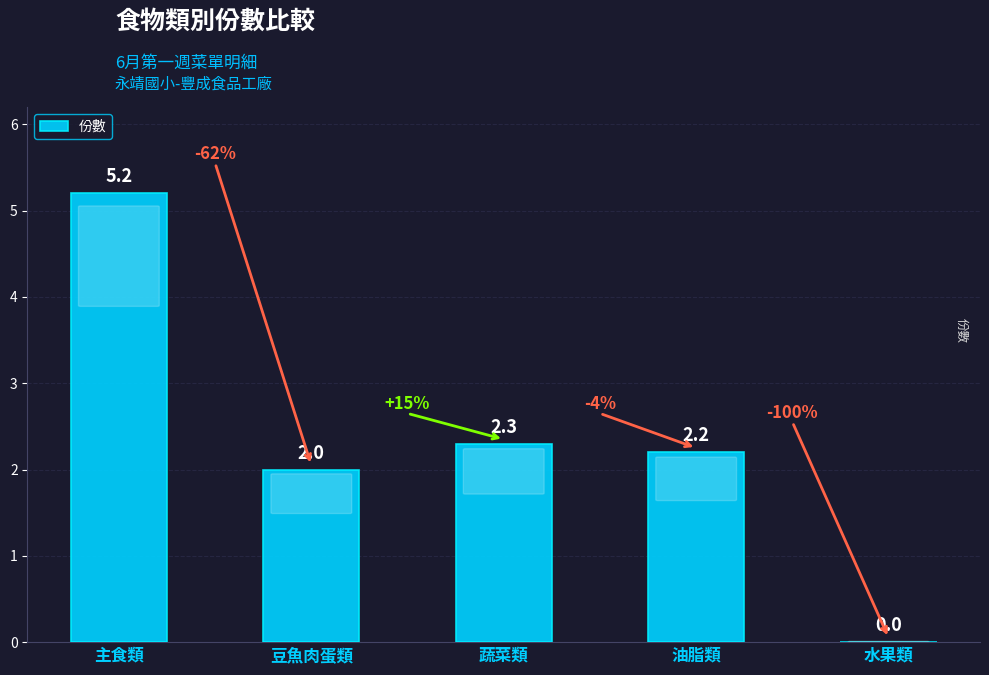

Reading right to left, what are all the values shown in this chart?

0.0	2.2	2.3	2.0	5.2